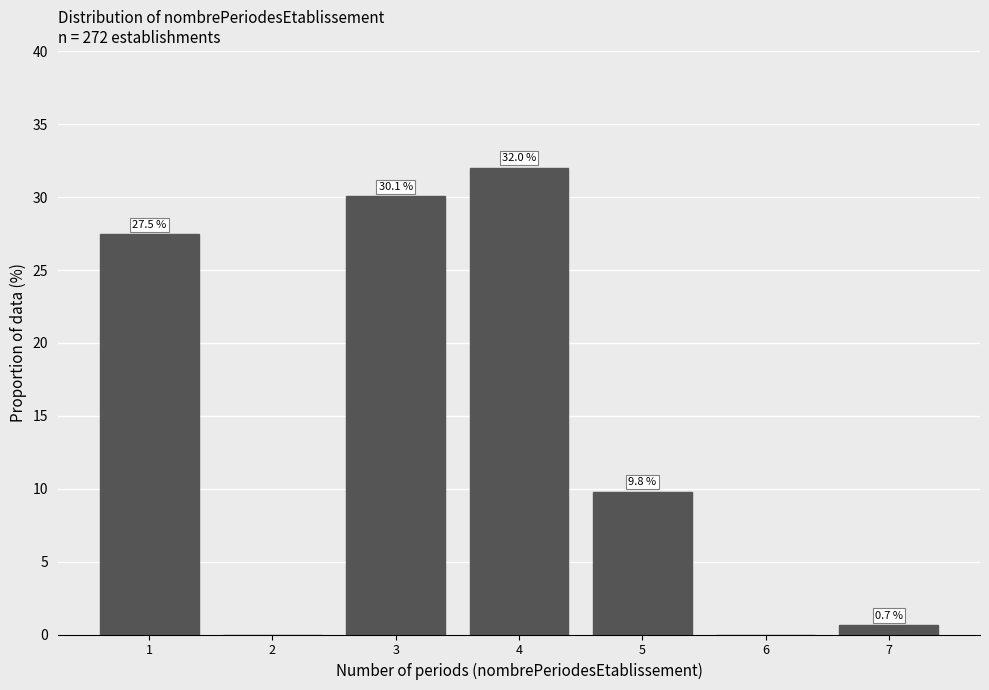

Reading left to right, transcribe all the data shown in this chart.

1=27.5	2=0.0	3=30.1	4=32.0	5=9.8	6=0.0	7=0.7